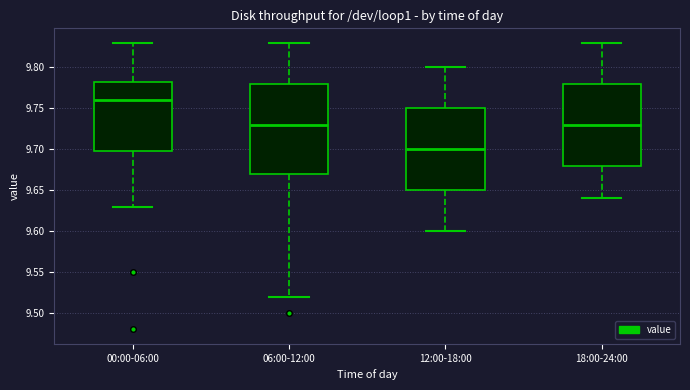

Reading left to right, read every box against the y-axis: the position of its median line, the range the box covers, and the ends of its whiskers. The values are not printed on the chart, so give them approximately, as read against the axis.

00:00-06:00: median 9.760, box 9.700 to 9.785, whiskers 9.630 to 9.830
06:00-12:00: median 9.730, box 9.670 to 9.780, whiskers 9.520 to 9.830
12:00-18:00: median 9.700, box 9.650 to 9.750, whiskers 9.600 to 9.800
18:00-24:00: median 9.730, box 9.680 to 9.780, whiskers 9.640 to 9.830